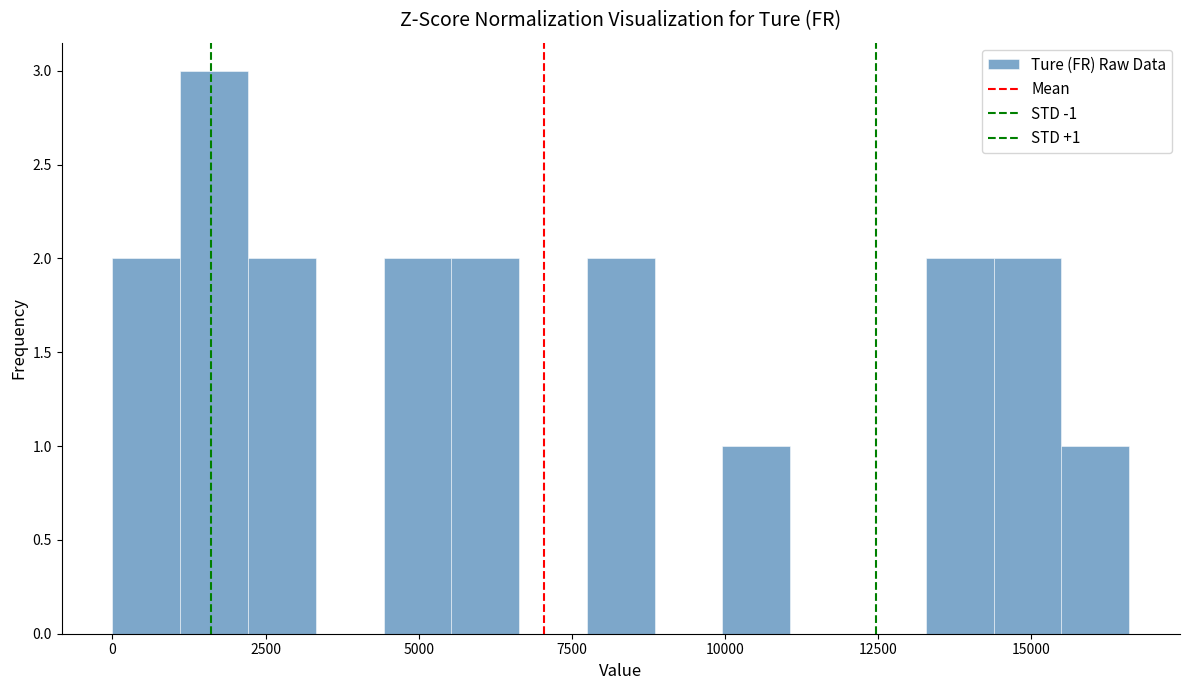

Around what value on the x-axis is the tallest bar? Give the approximate position of its centre, as read against the axis.

1500